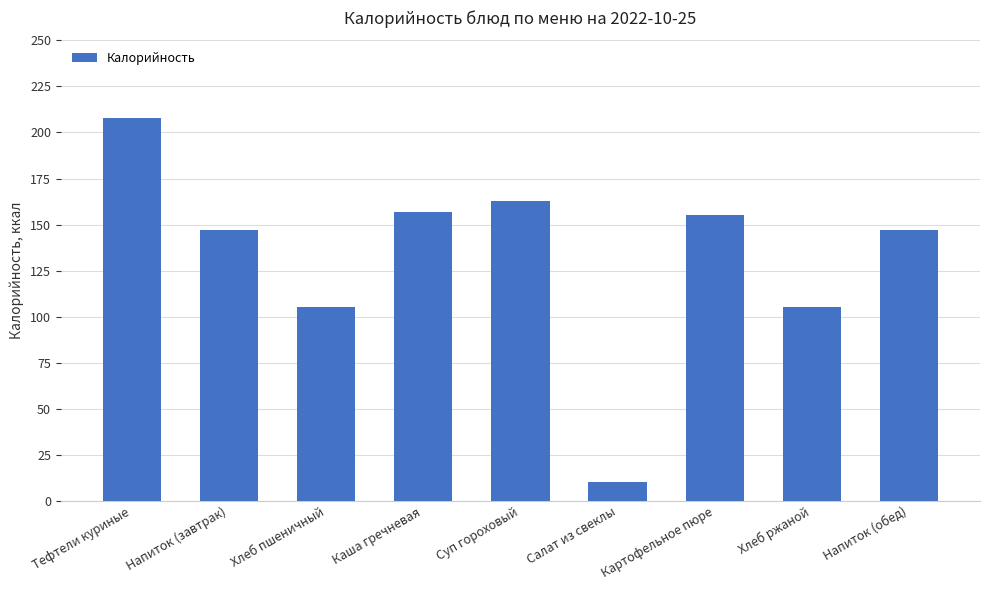

What is the smallest value displayed?

10